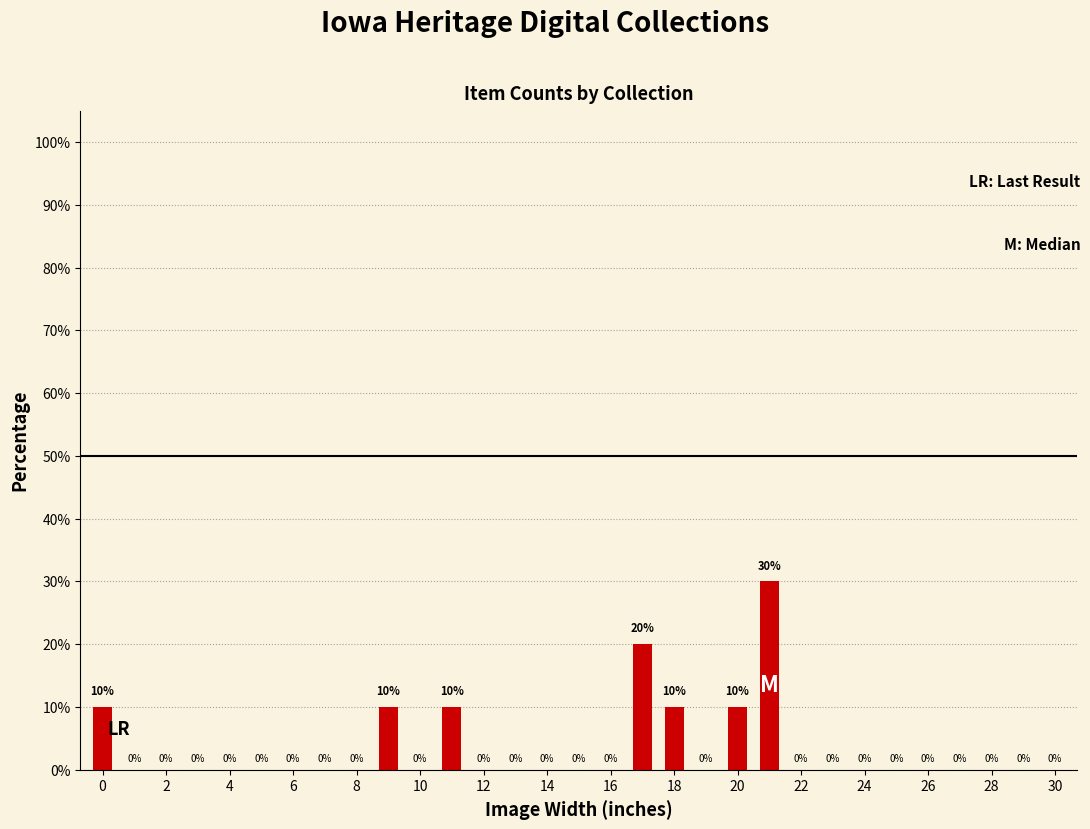

What is the maximum value shown in the chart?

30